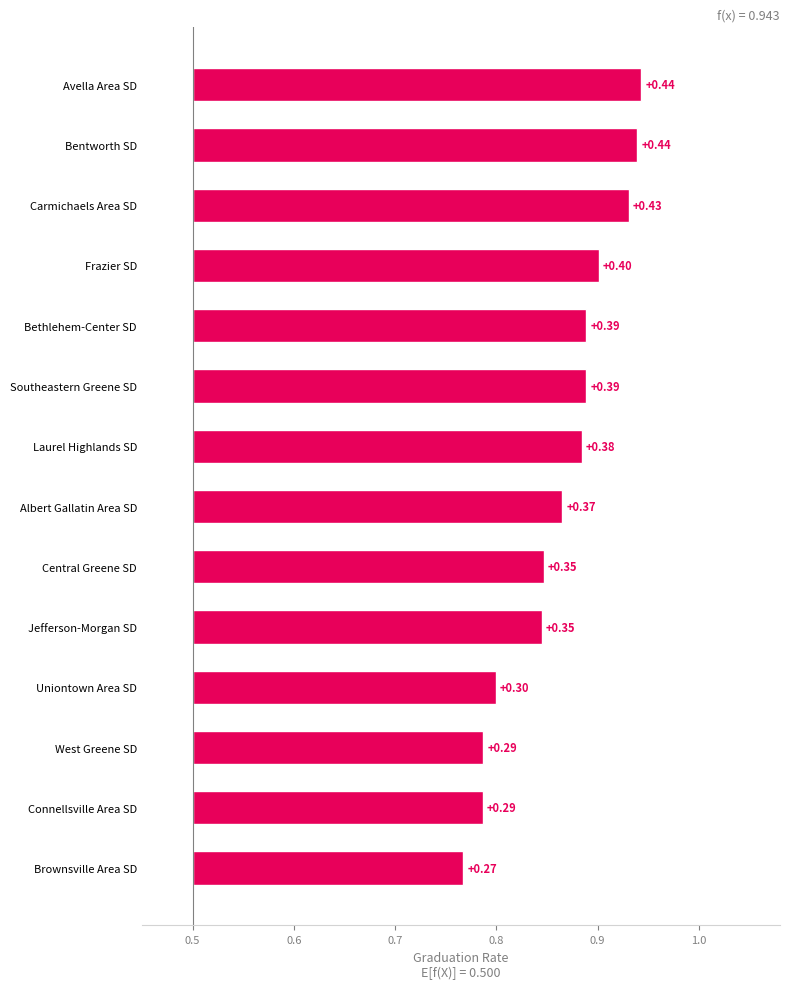

Count the number of categories in the chart.

14